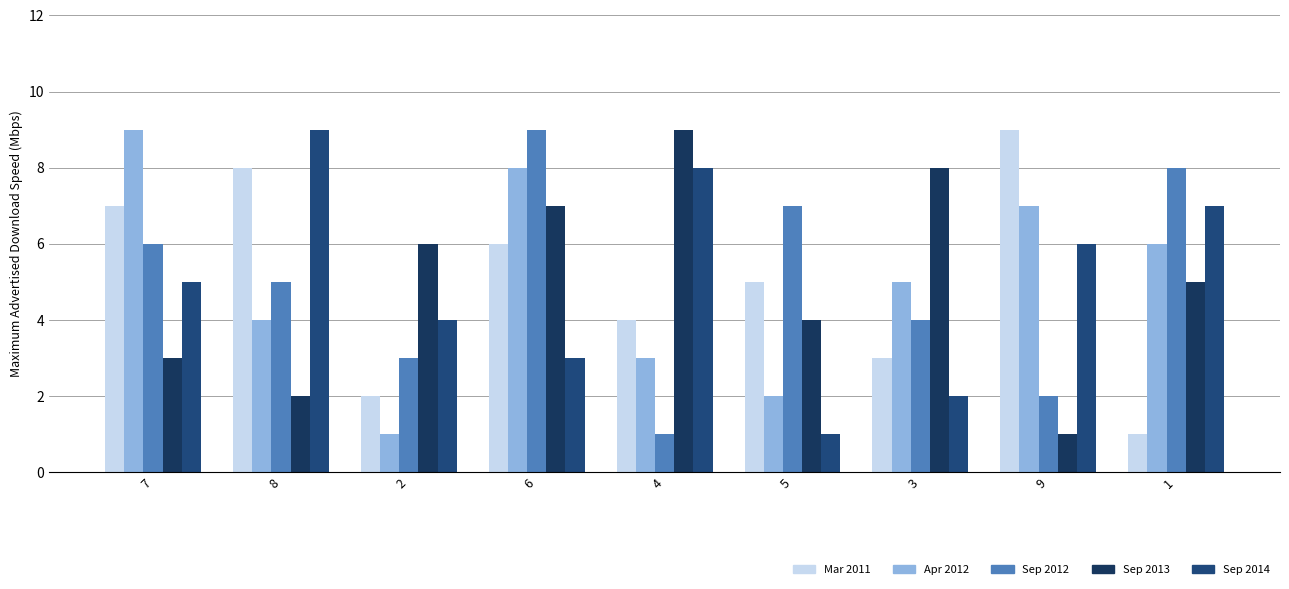

What is the difference between the highest and lowest values at 3?

6